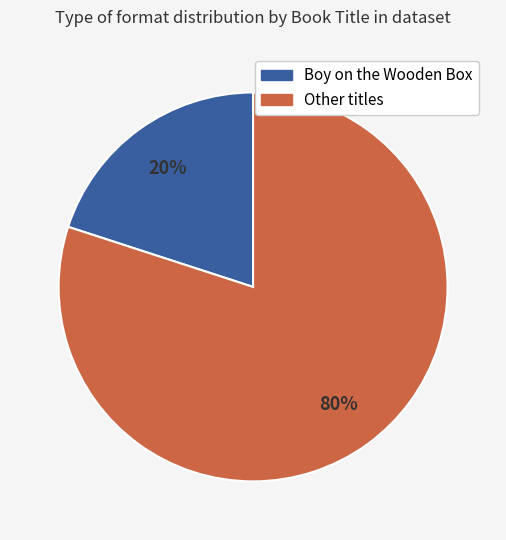

Count the number of slices in the pie.

2